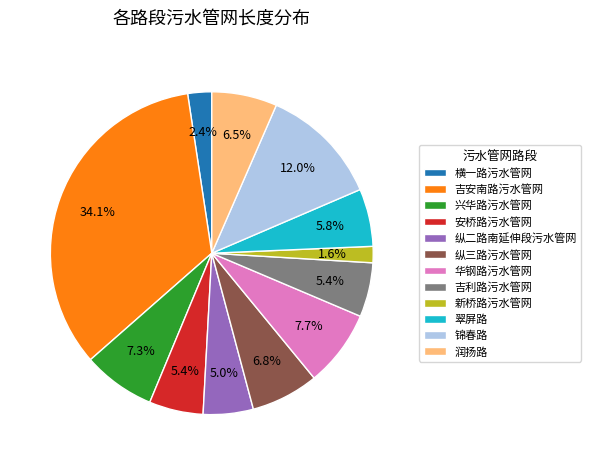

How many segments does this pie chart have?

12